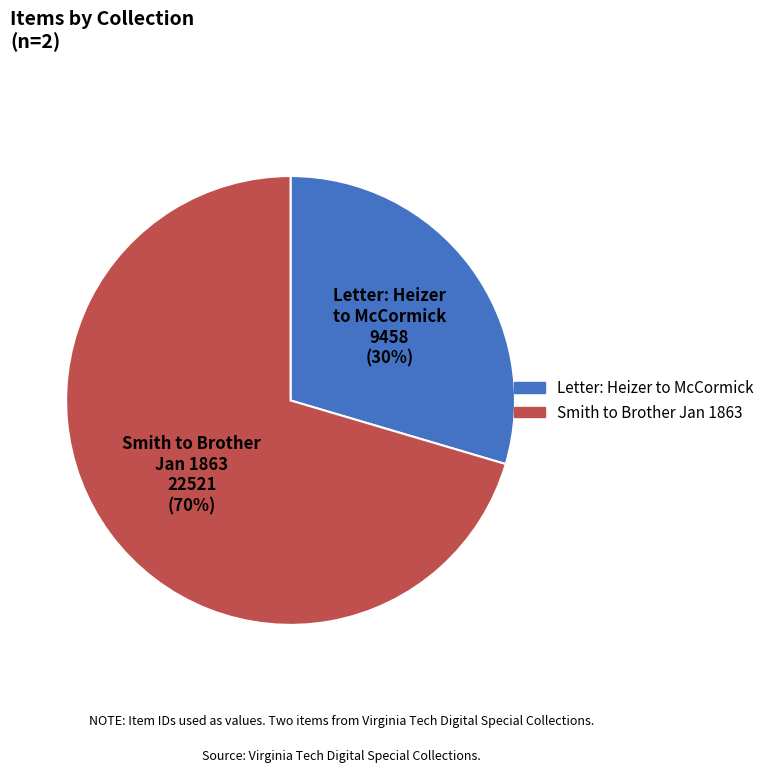

Combined, do Letter: Heizer to McCormick and Smith to Brother Jan 1863 account for over 50%?

Yes